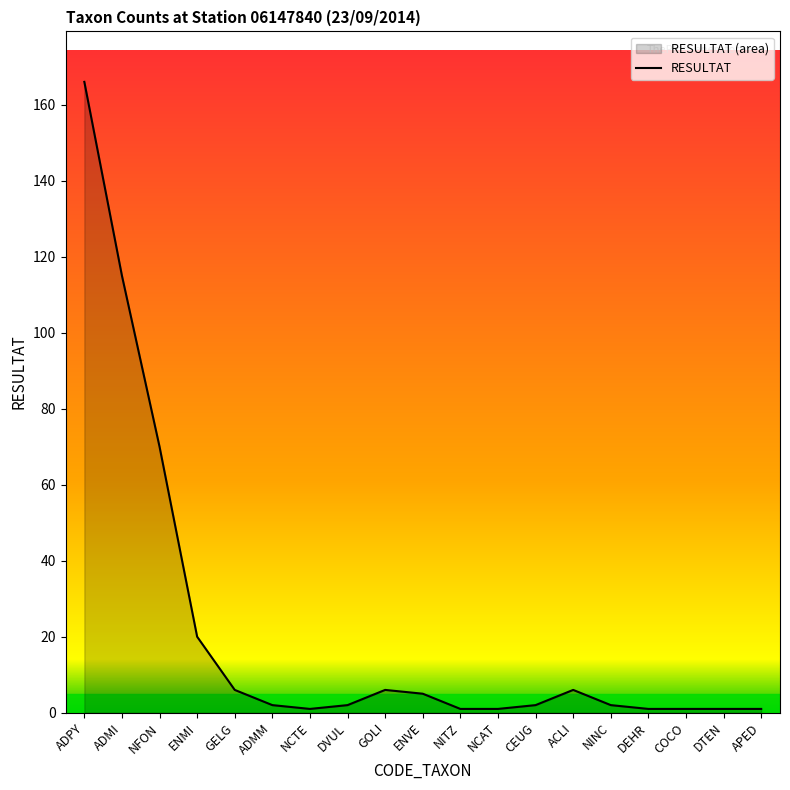

What is the change in value from ADMM to DTEN?

-1